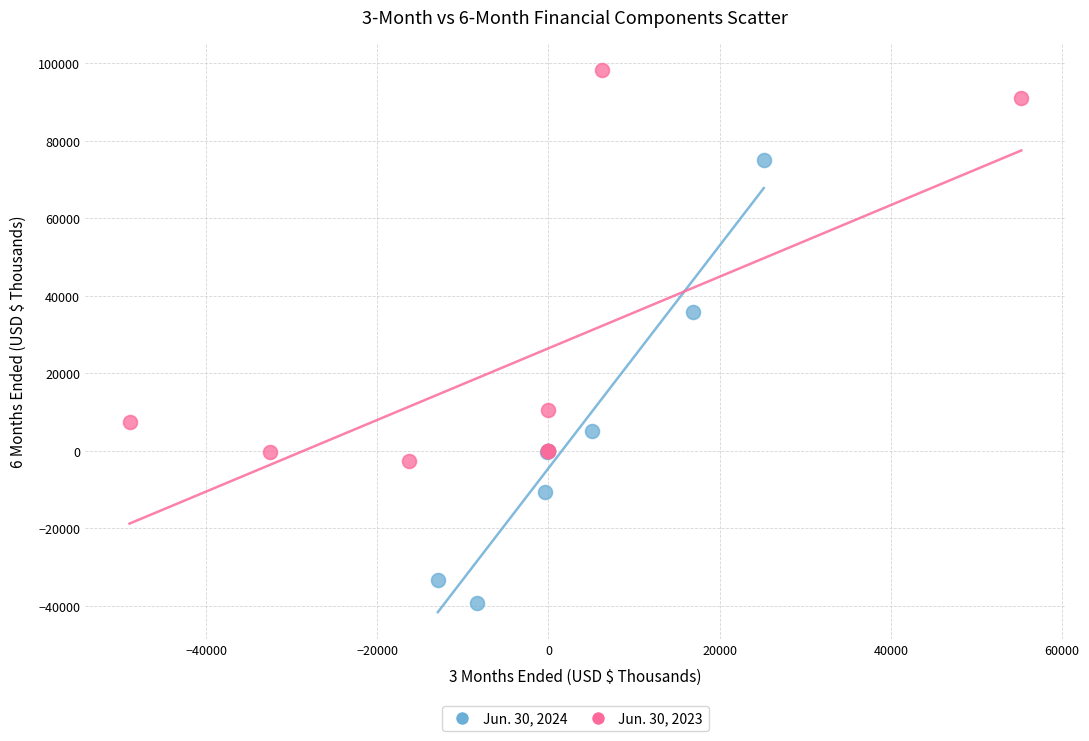

Which series reaches the minimum Y coordinate?

Jun. 30, 2024